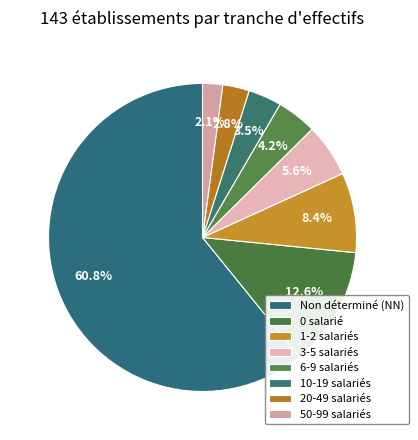

How many segments does this pie chart have?

8